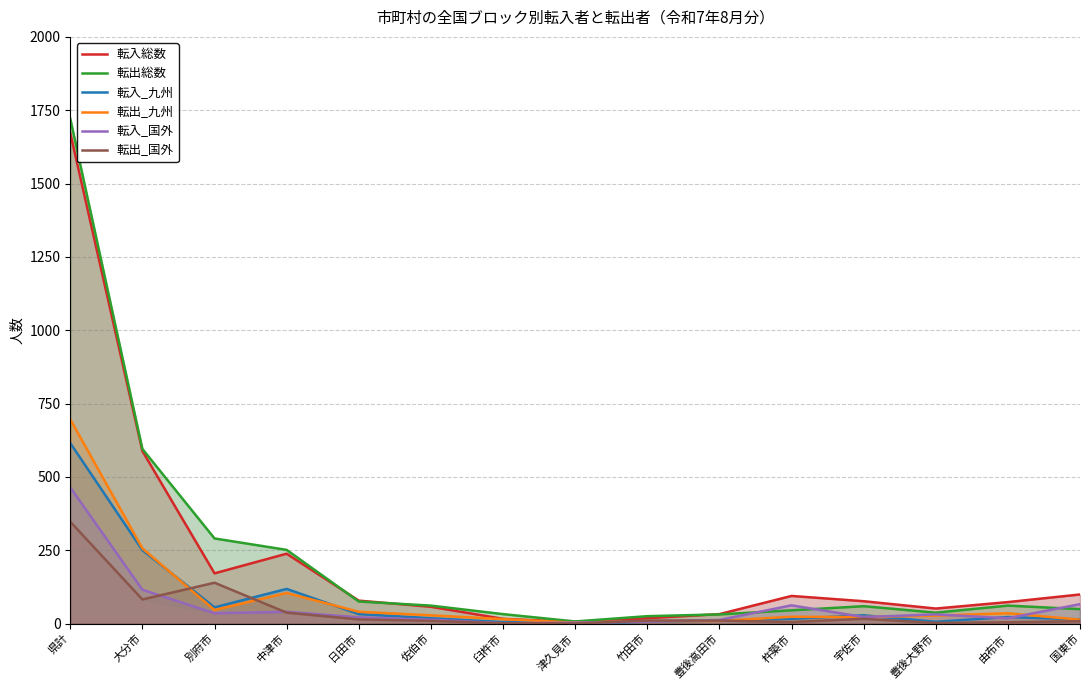

What are all the series names shown in the legend?

転入総数, 転出総数, 転入_九州, 転出_九州, 転入_国外, 転出_国外